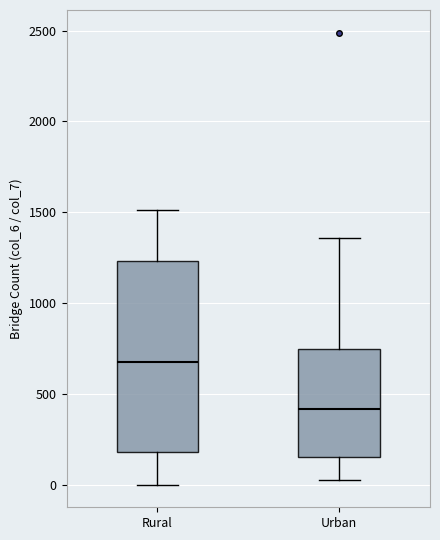

Comparing the boxes themselves (not the whiskers), which one is the tallest?

Rural